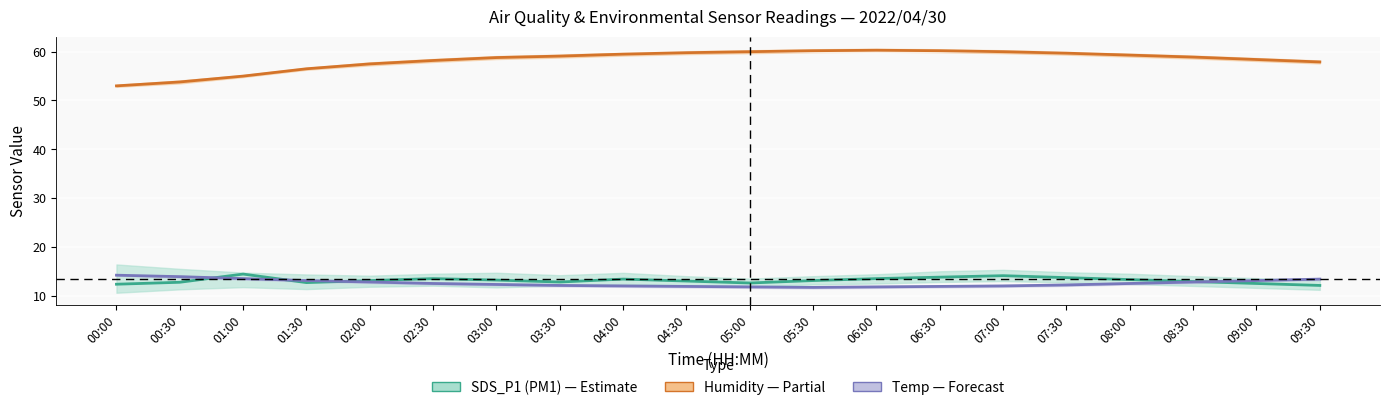

What is the minimum value shown in the chart?

11.7